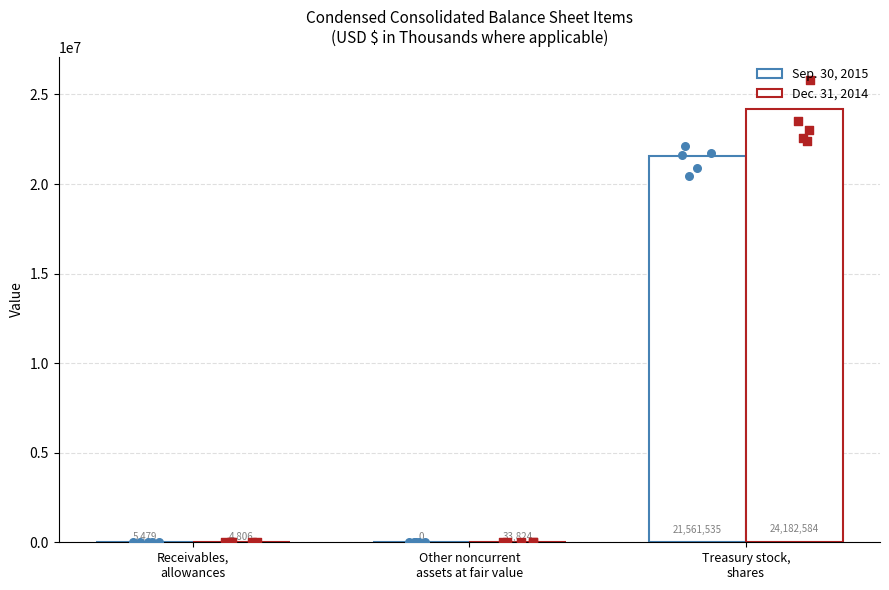

Which series has the widest spread of Y values?

Dec. 31, 2014